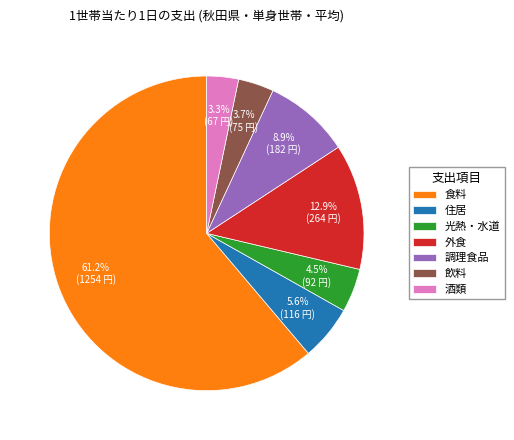

How many slices are in this pie chart?

7